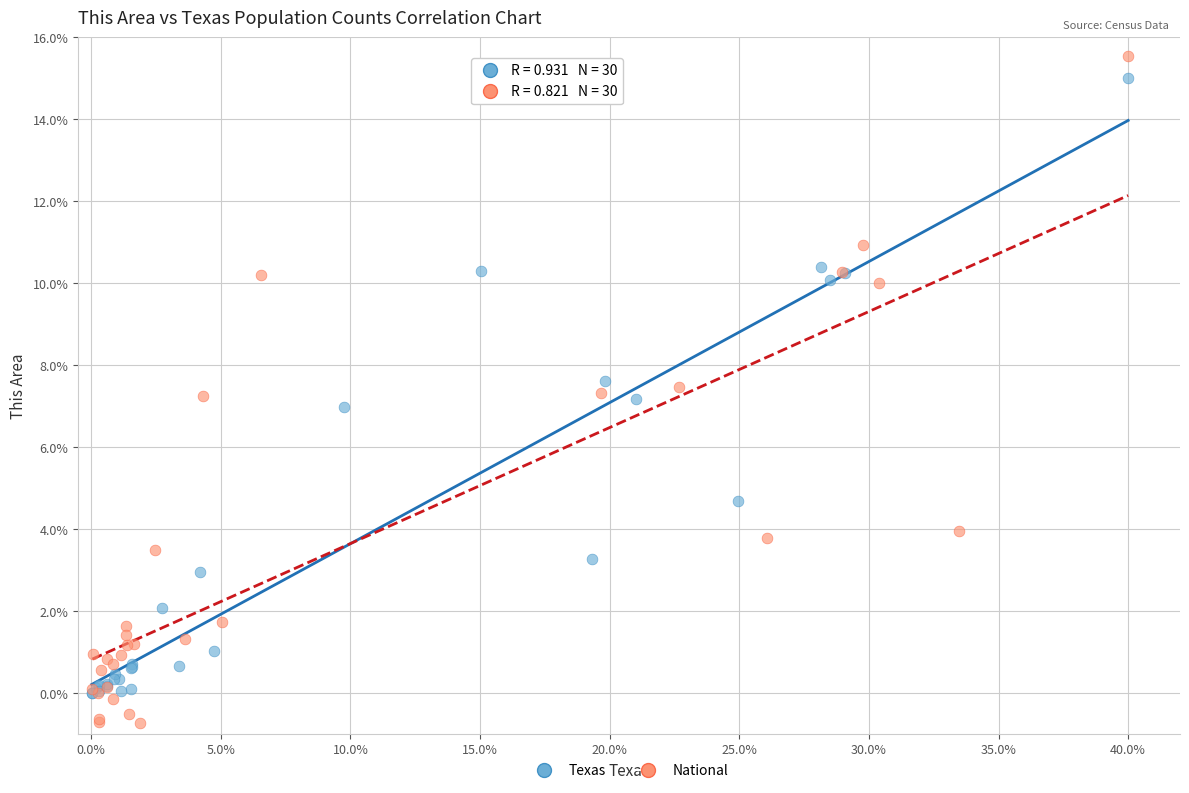

Which series has the widest spread of Y values?

National